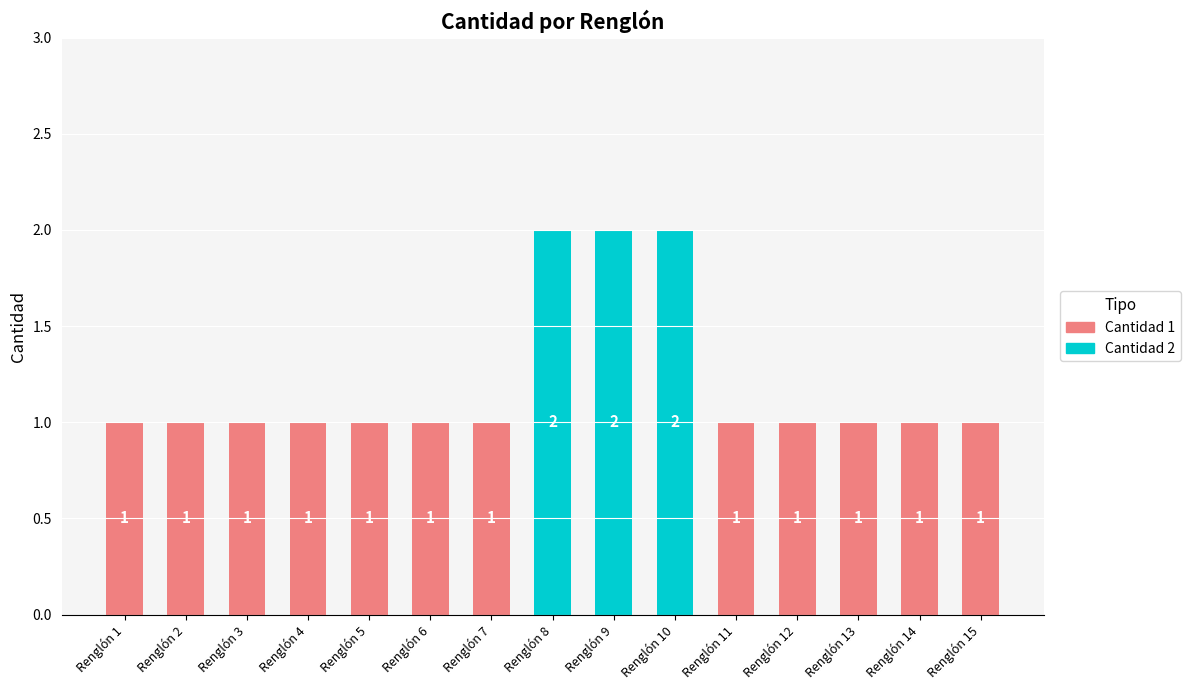

Is it true that the value at Renglón 11 is 1?

True